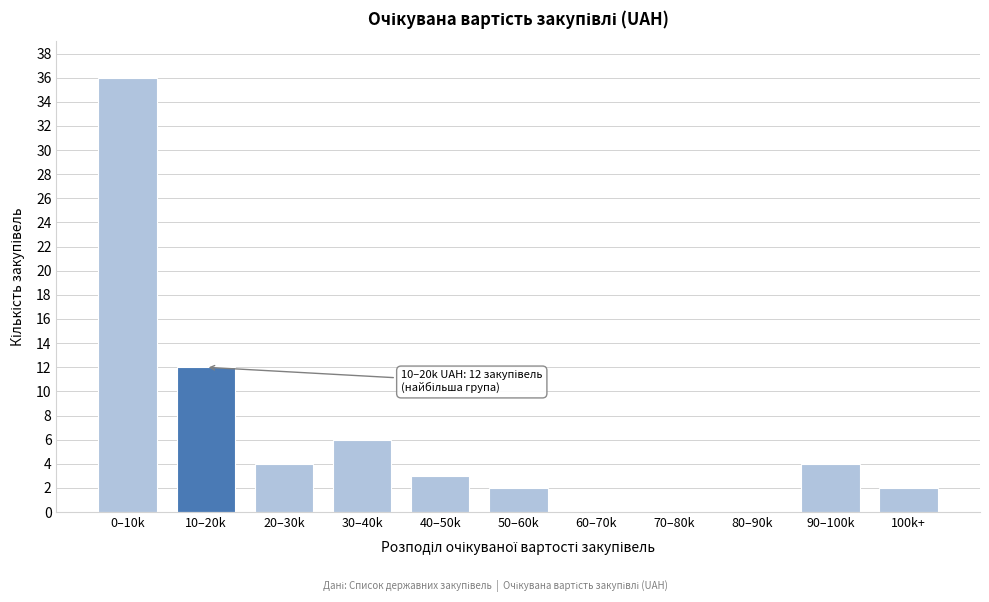

Reading left to right, list all the values displayed in this chart.

0–10k=36	10–20k=12	20–30k=4	30–40k=6	40–50k=3	50–60k=2	60–70k=0	70–80k=0	80–90k=0	90–100k=4	100k+=2